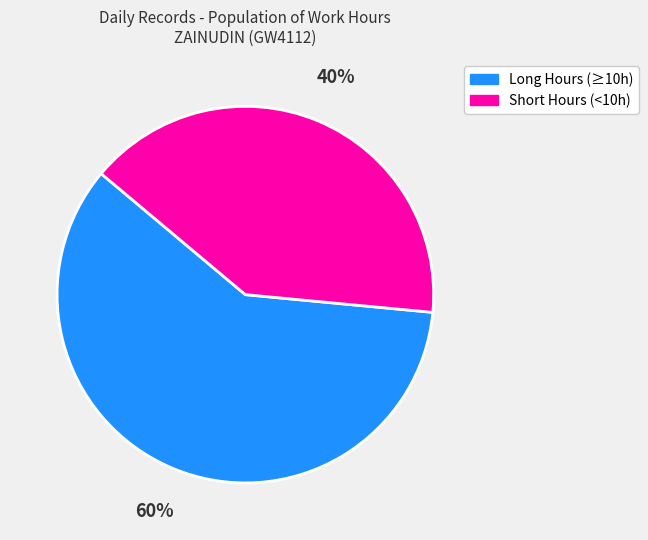

Count the number of slices in the pie.

2